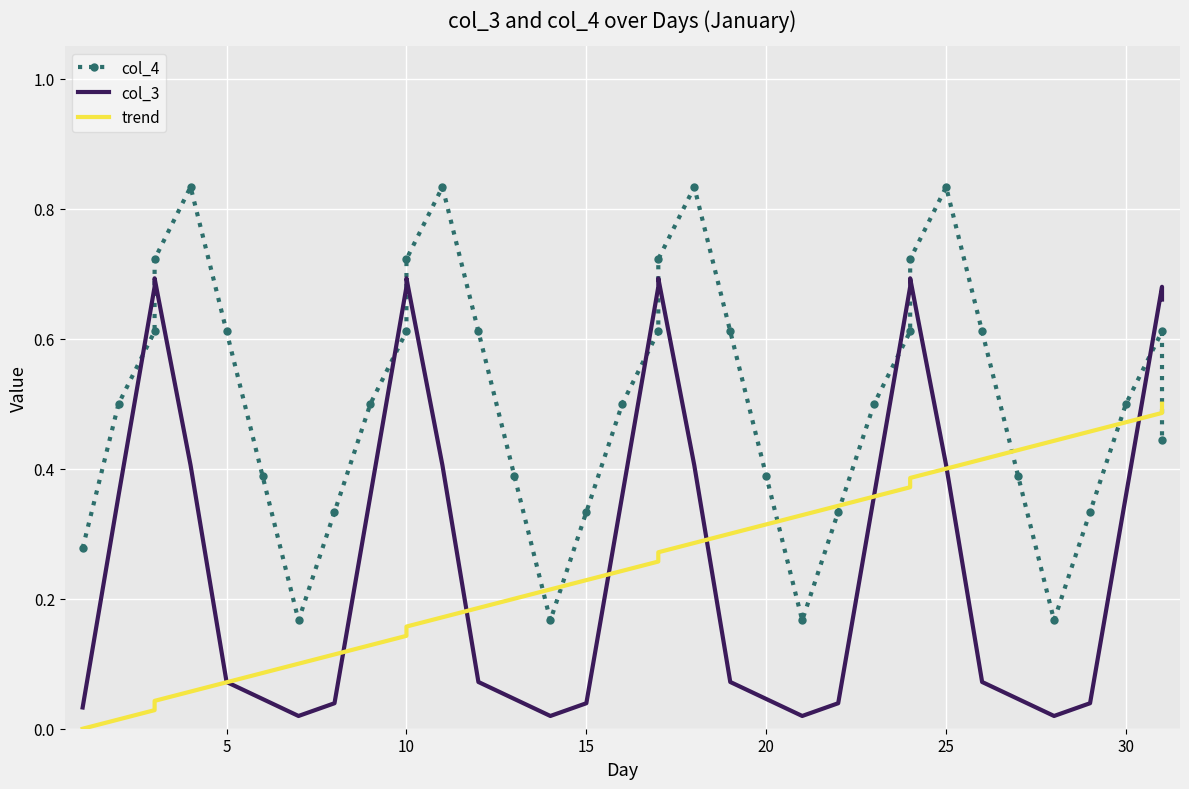

True or false: col_4 and trend intersect in this chart.

True